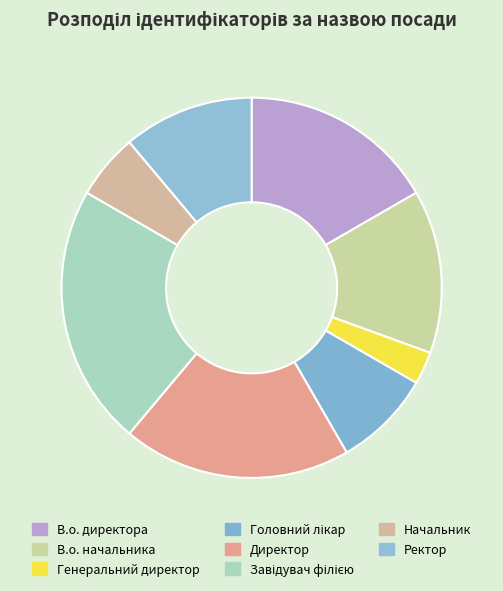

How many slices are in this pie chart?

8